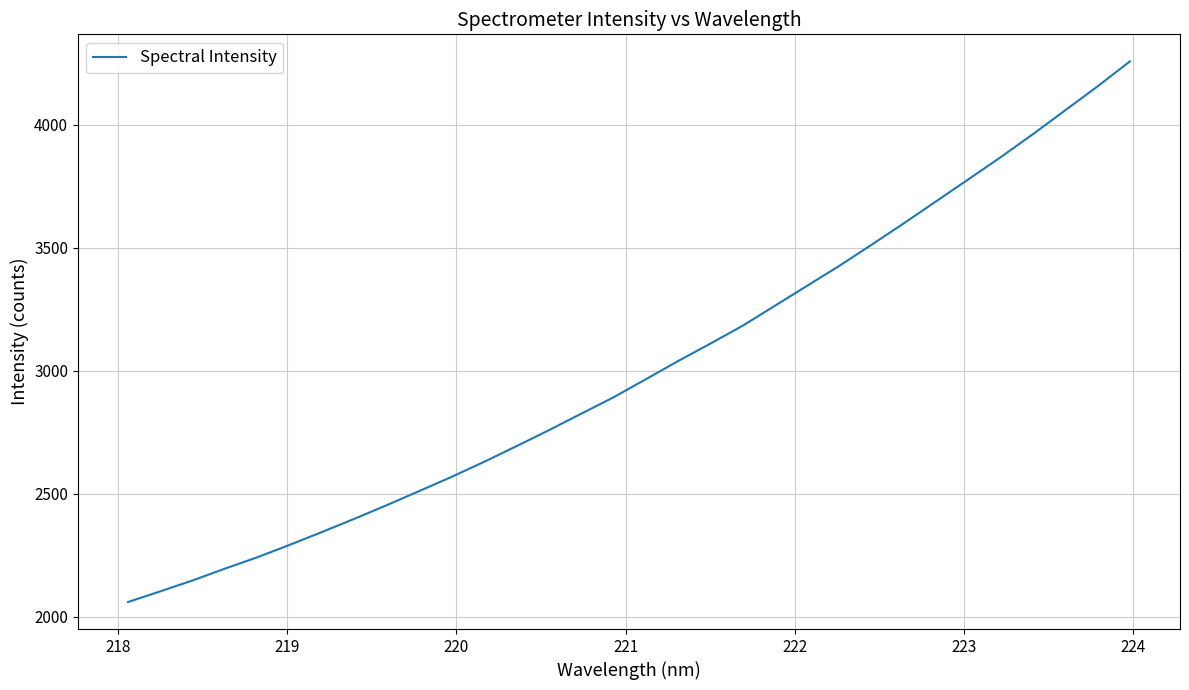

What is the difference between the maximum and minimum values?

2197.6